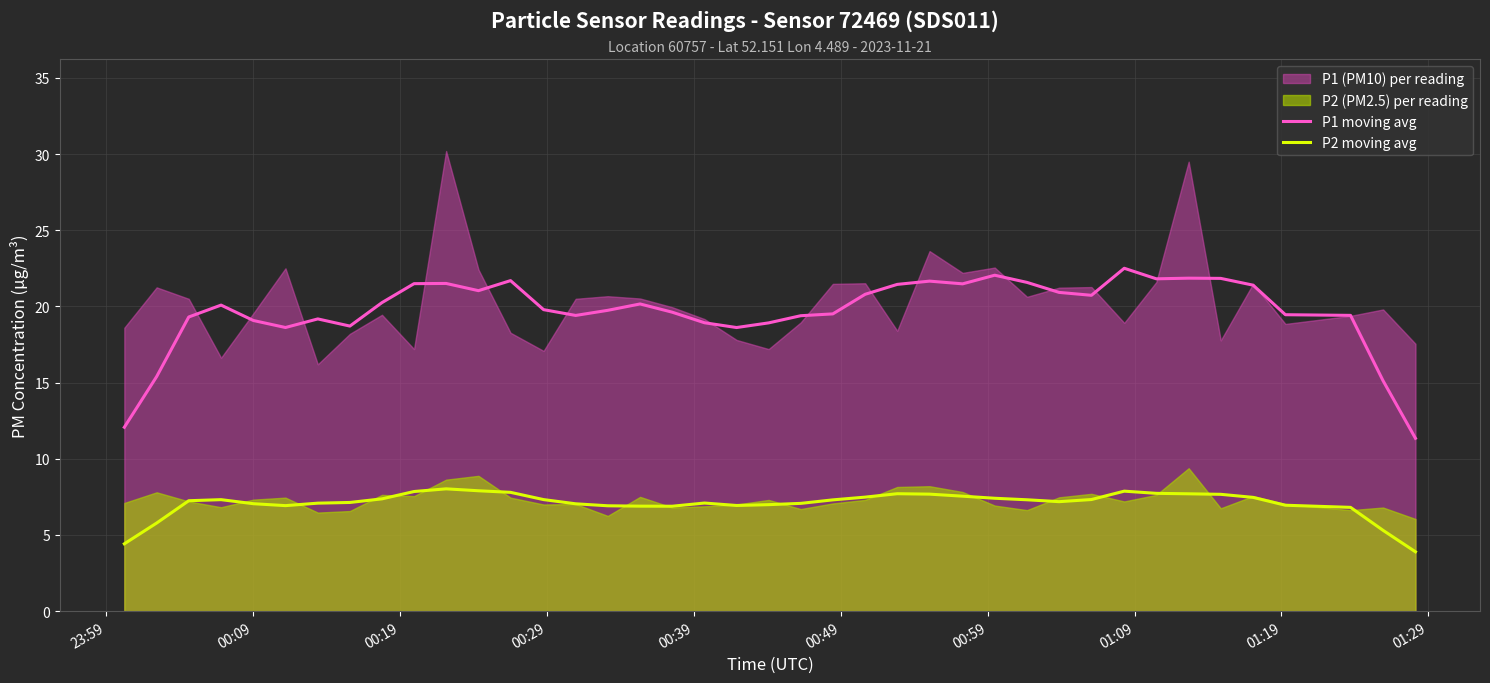

True or false: P2 moving avg and P1 moving avg cross at least once.

False